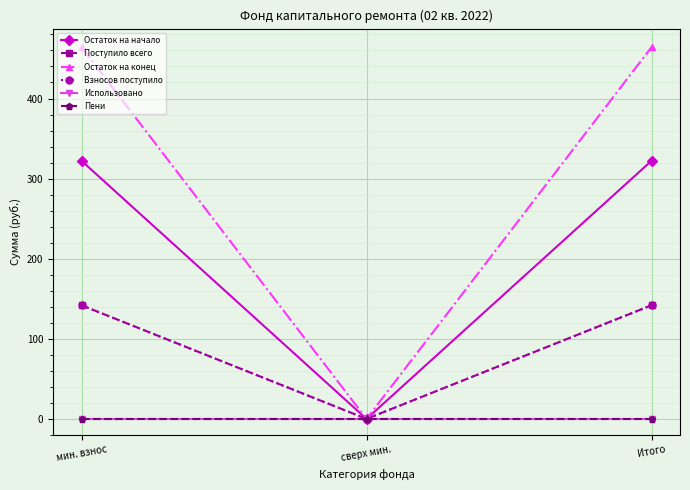

True or false: Остаток на конец has a value of 251.8 at Итого.

False